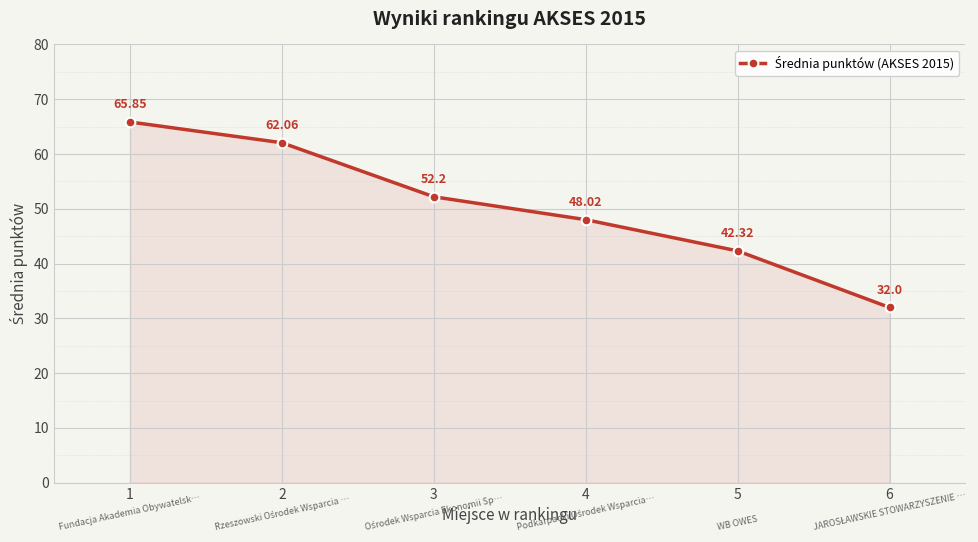

What is the value of the 5th point from the left?

42.3